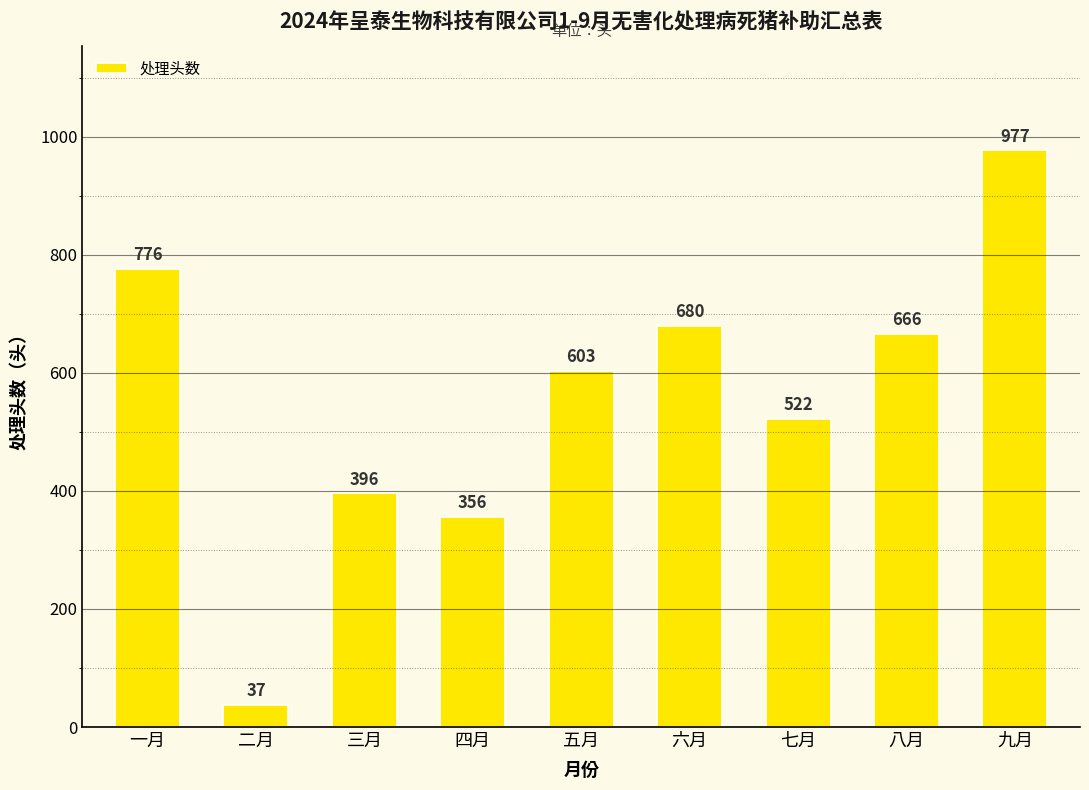

What is the label of the 7th bar from the right?

三月